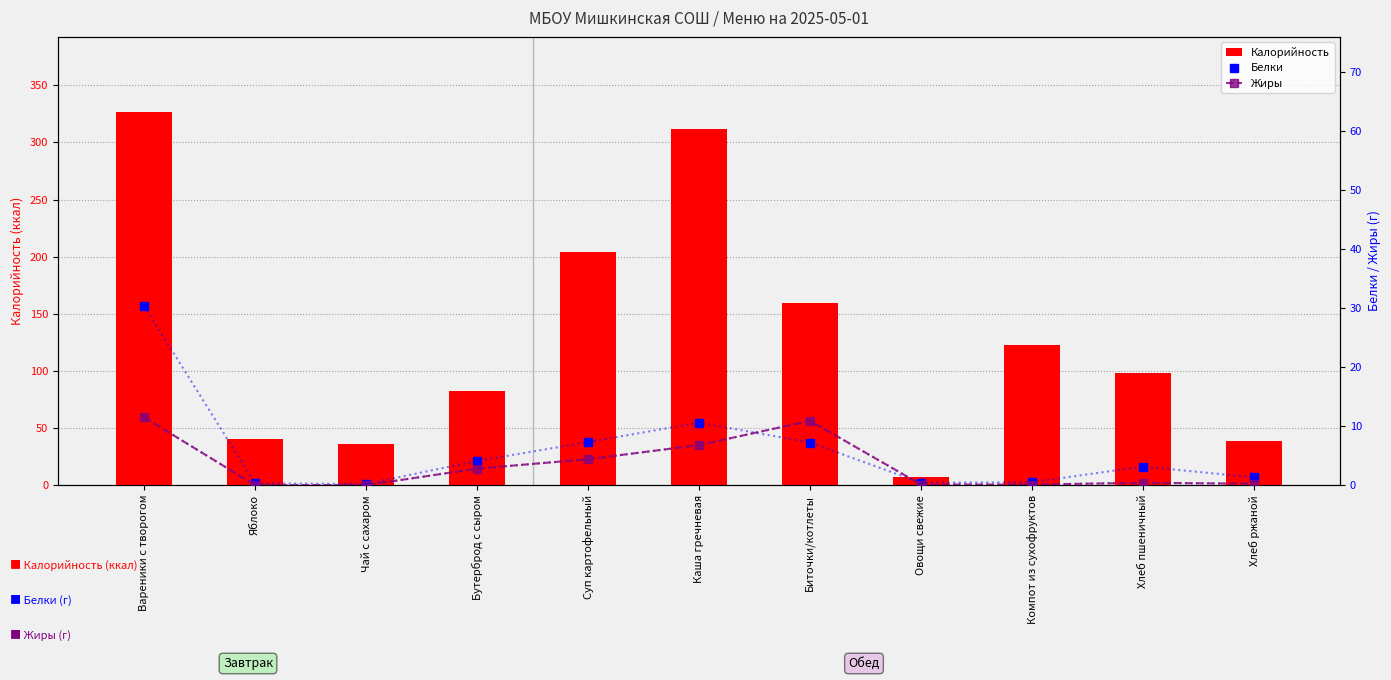

What is the spread (max minus min) of values at Чай с сахаром?

36.0